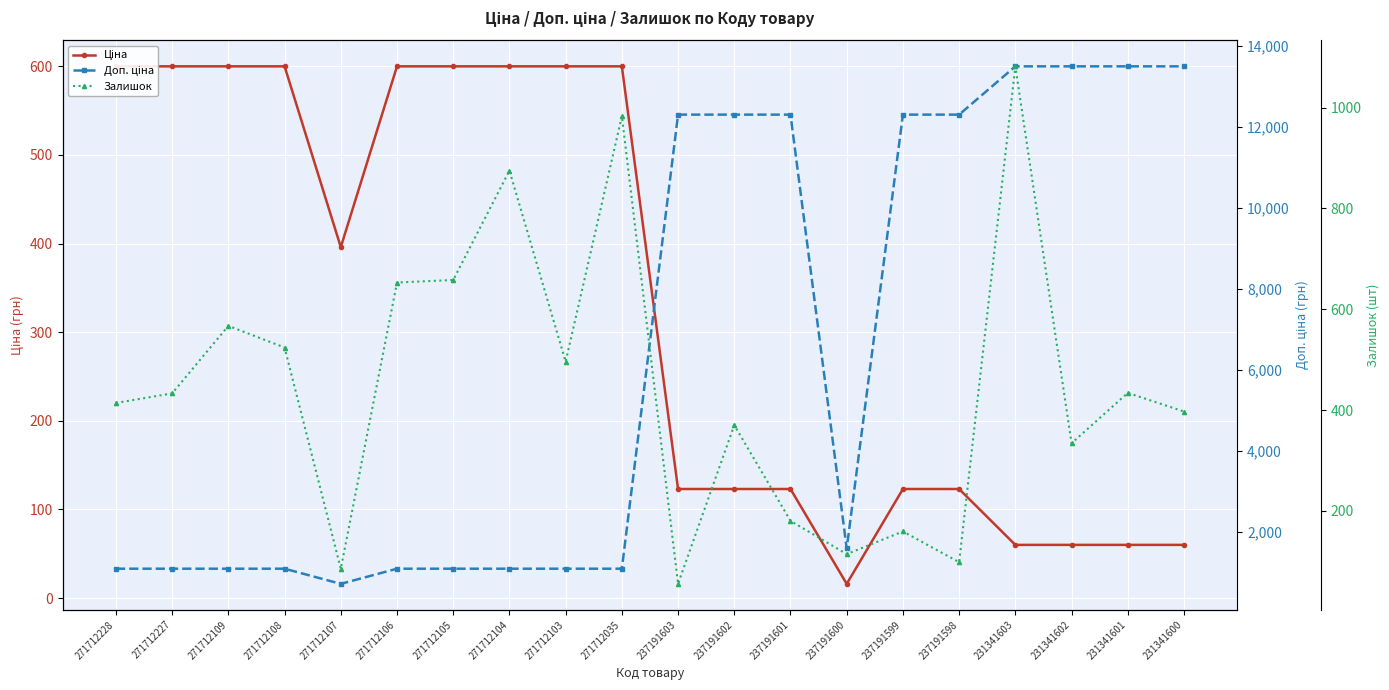

Reading left to right, transcribe all the data shown in this chart.

Ціна: 599.9	599.9	599.9	599.9	395.9	599.9	599.9	599.9	599.9	599.9	123.0	123.0	123.0	16.0	123.0	123.0	60.0	60.0	60.0	60.0
Доп. ціна: 1100.0	1100.0	1100.0	1100.0	726.0	1100.0	1100.0	1100.0	1100.0	1100.0	12302.0	12302.0	12302.0	1599.0	12302.0	12302.0	13493.2	13493.2	13493.2	13493.2
Залишок: 414.0	433.0	567.0	524.0	85.0	653.0	658.0	875.0	496.0	983.0	55.0	370.0	180.0	114.0	159.0	98.0	1082.0	334.0	434.0	397.0